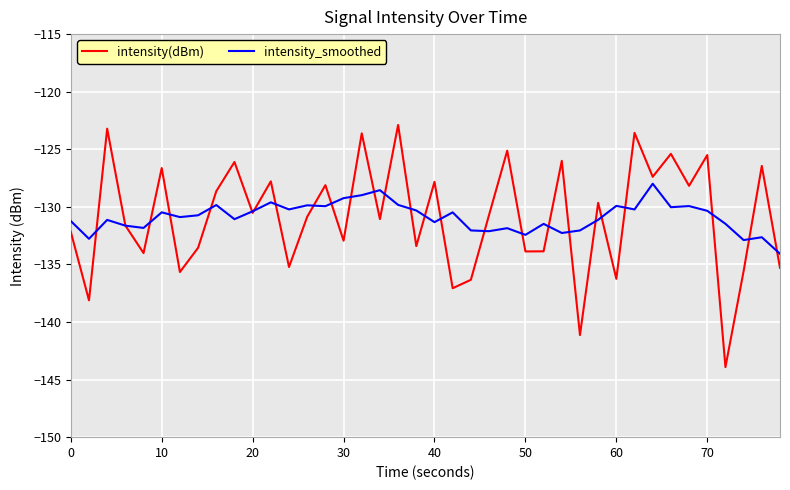

Rank the series by their maximum value, from lowest to highest.

intensity_smoothed, intensity(dBm)